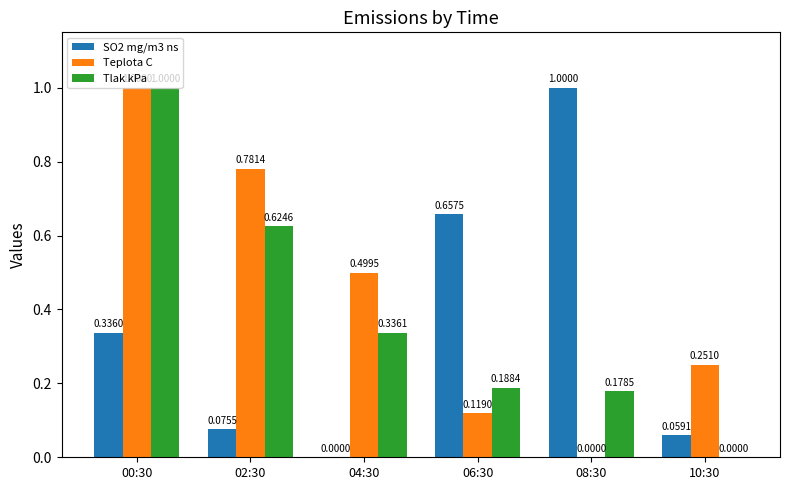

Which series has the largest total across all categories?

Teplota C